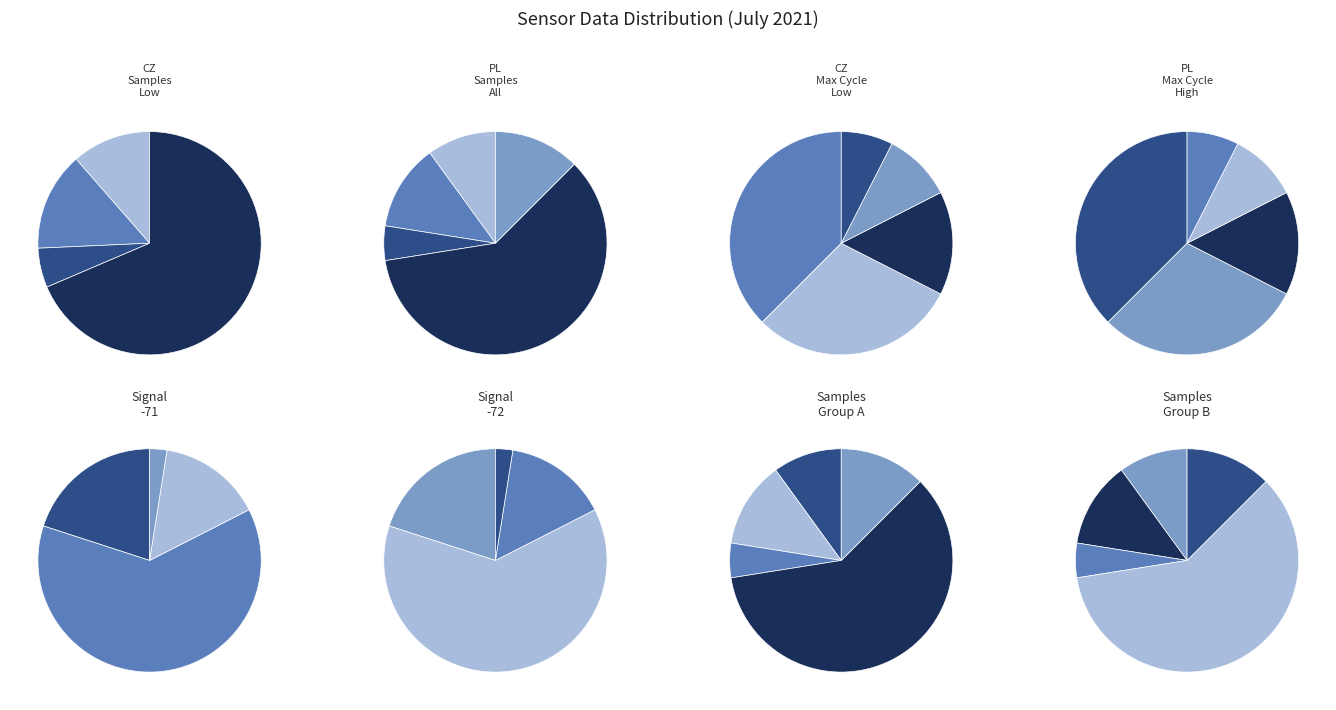

Is it true that 28 is 14% of the pie?

False